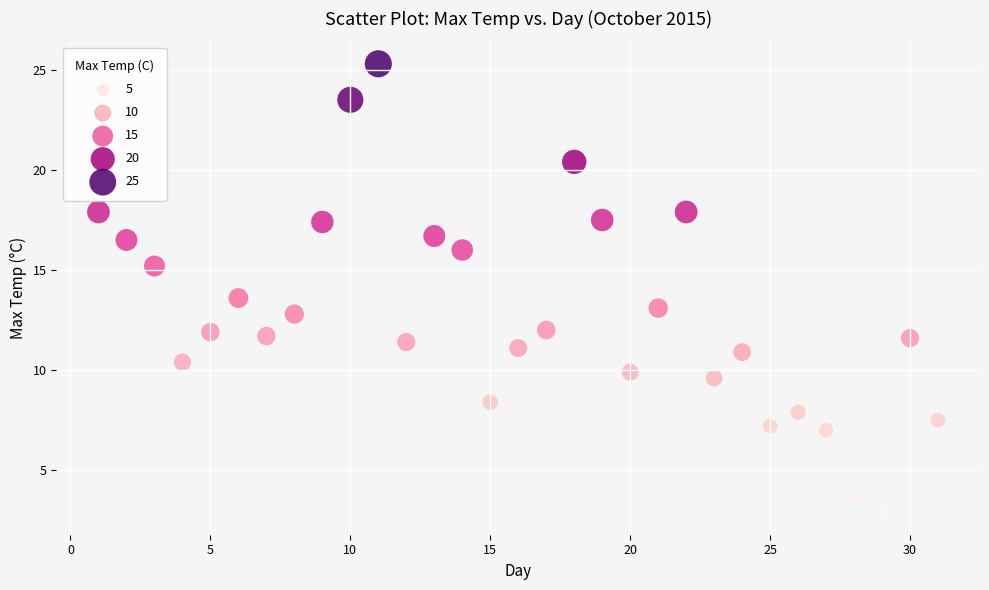

What is the range of X values (max minus min)?

30.0